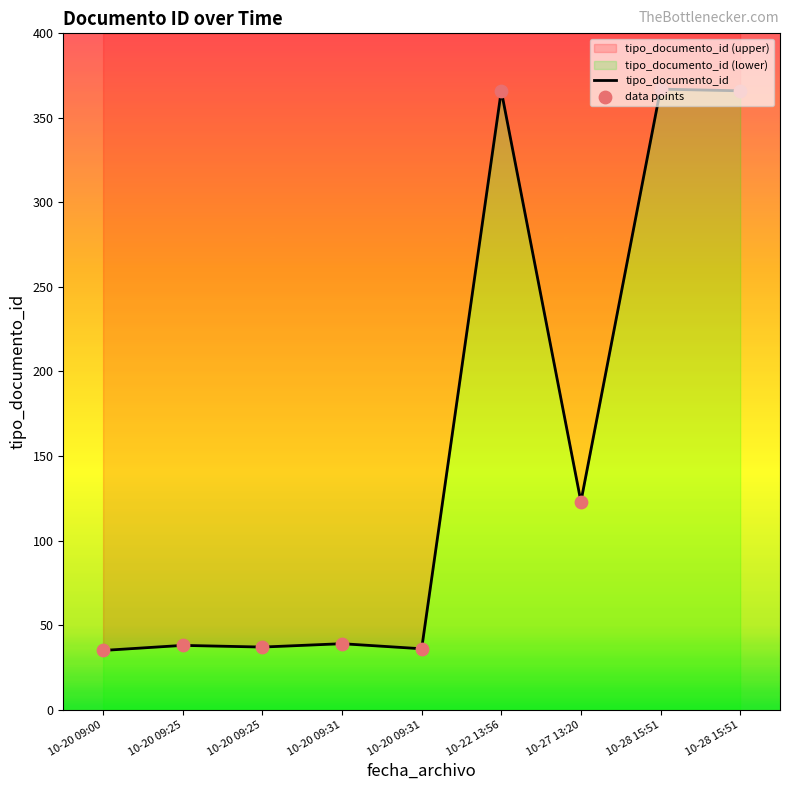

Is the value of tipo_documento_id at 10-20 09:00 greater than the value of data points at 10-20 09:25?

No